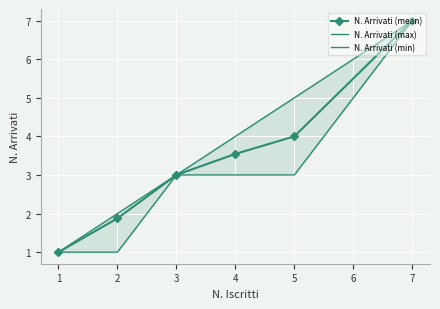

What is the highest value of the N. Arrivati (mean) series?

7.0